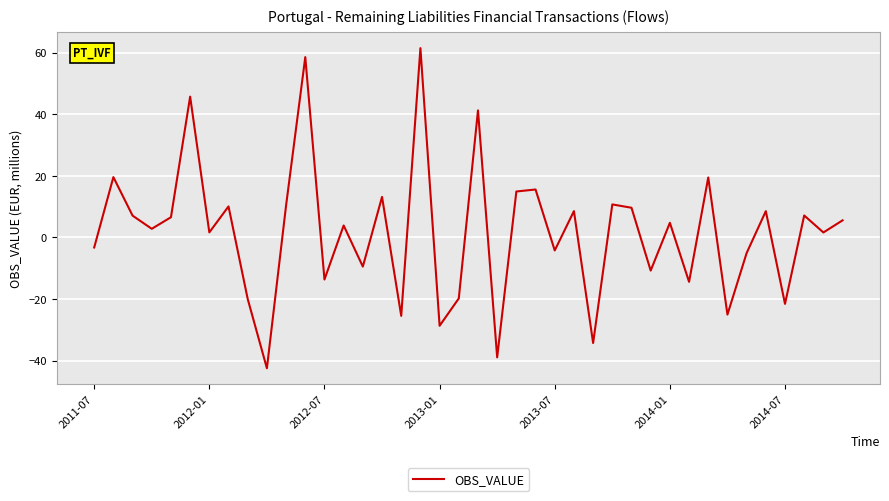

What is the smallest value displayed?

-42.5